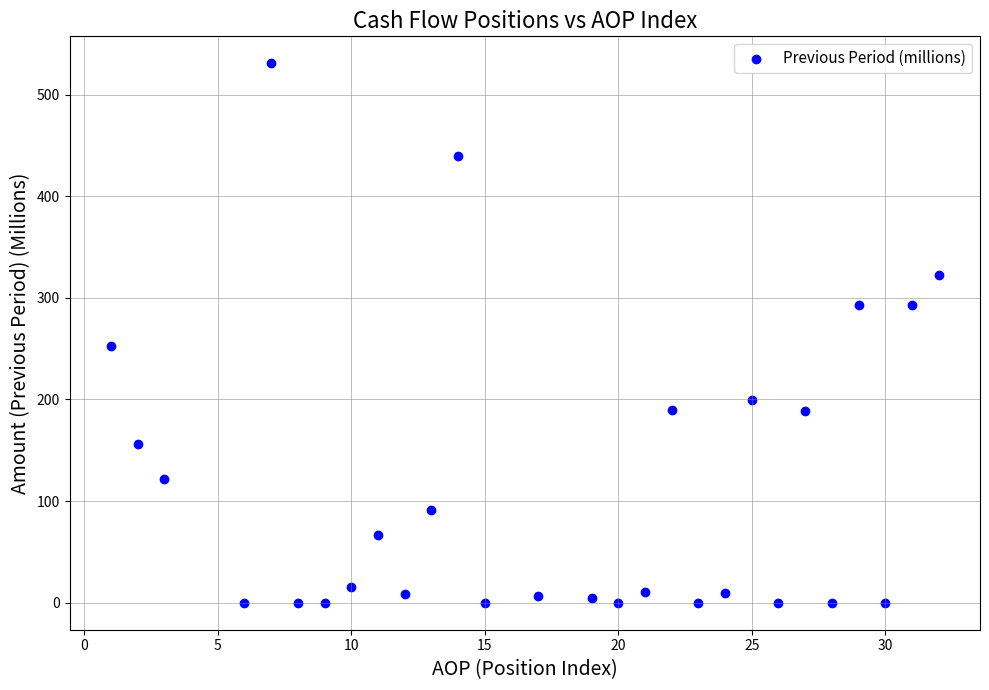

What Y value in the scatter plot is closest to 265?

252.7